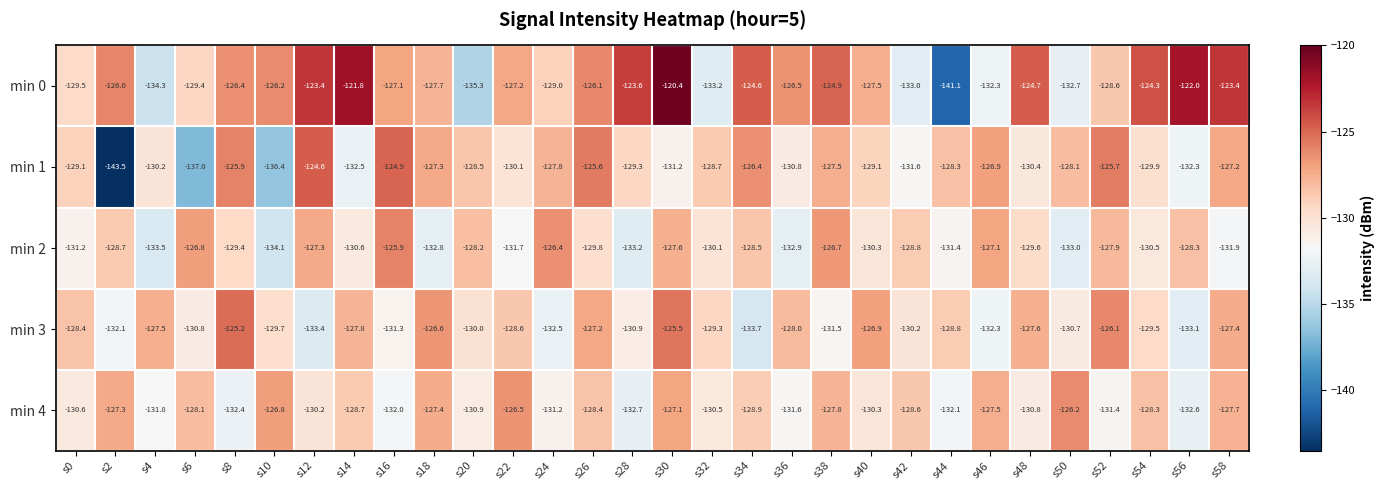

Which series has the widest spread of values?

min 0